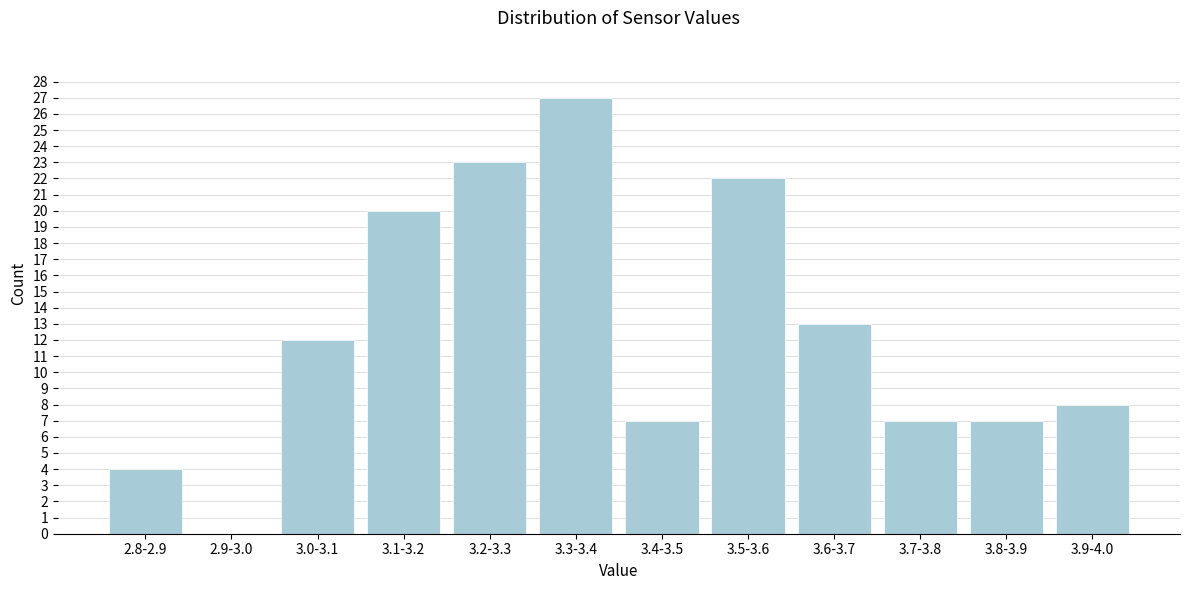

Reading left to right, what are all the values shown in this chart?

2.8-2.9=4	2.9-3.0=0	3.0-3.1=12	3.1-3.2=20	3.2-3.3=23	3.3-3.4=27	3.4-3.5=7	3.5-3.6=22	3.6-3.7=13	3.7-3.8=7	3.8-3.9=7	3.9-4.0=8